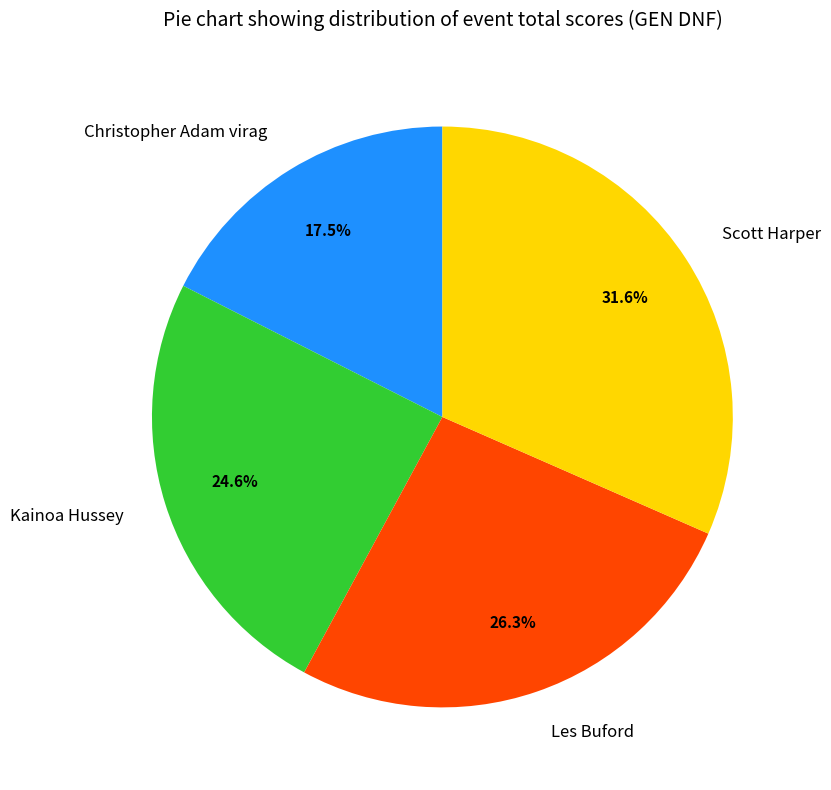

Which category has the biggest portion of the pie?

Scott Harper